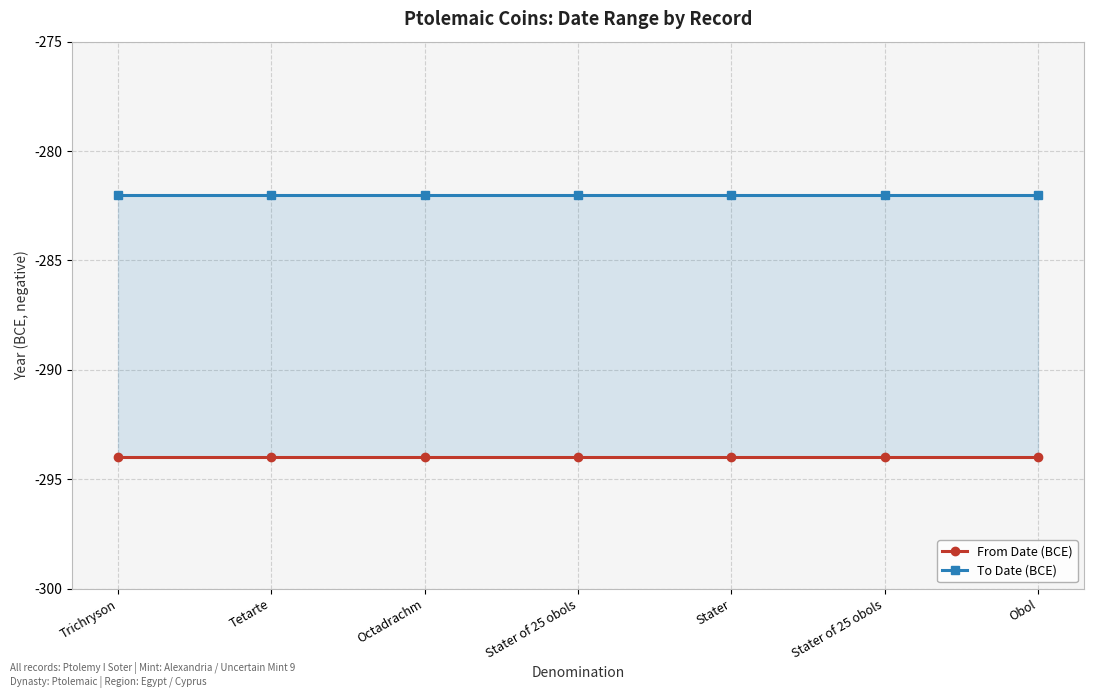

True or false: To Date (BCE) and From Date (BCE) intersect in this chart.

False